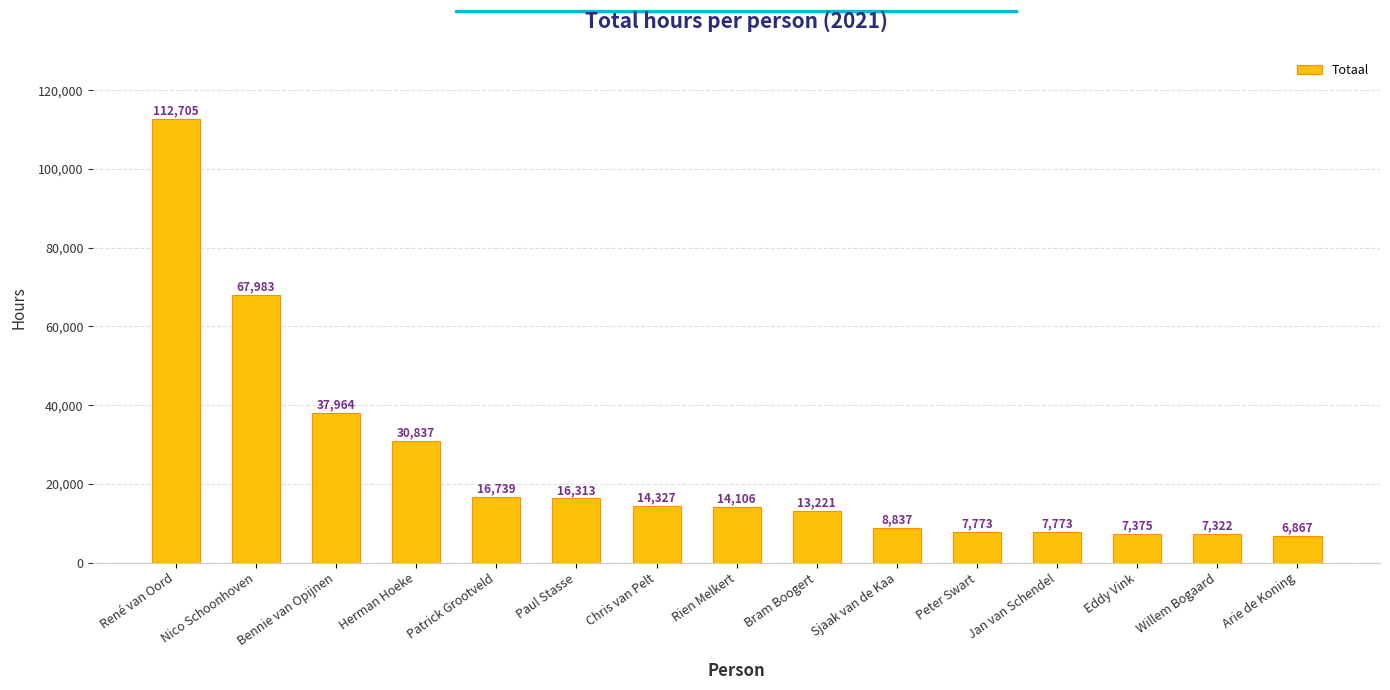

What is the label of the 7th bar from the left?

Chris van Pelt